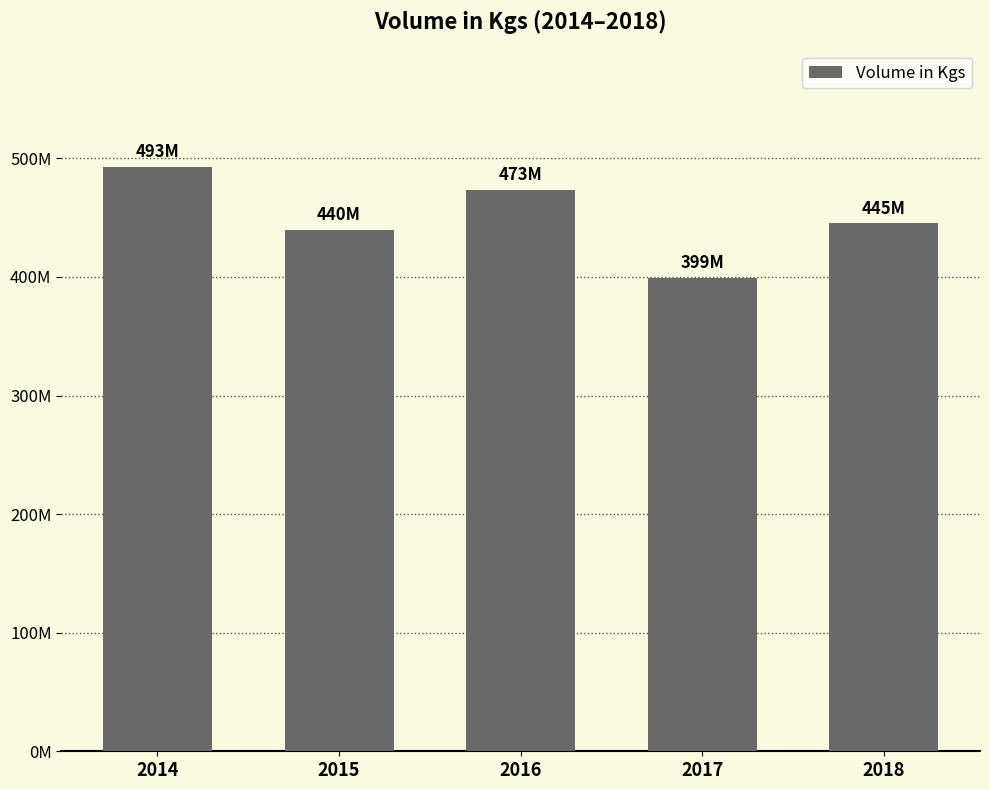

True or false: the data shows 666077904 at 2018.

False